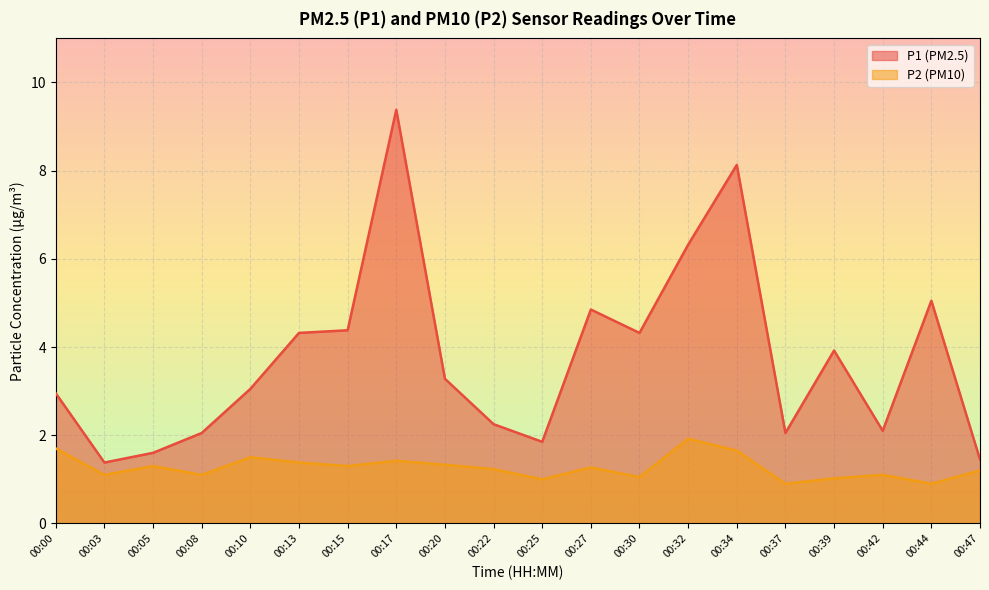

What is the average value of the P2 series?

1.3